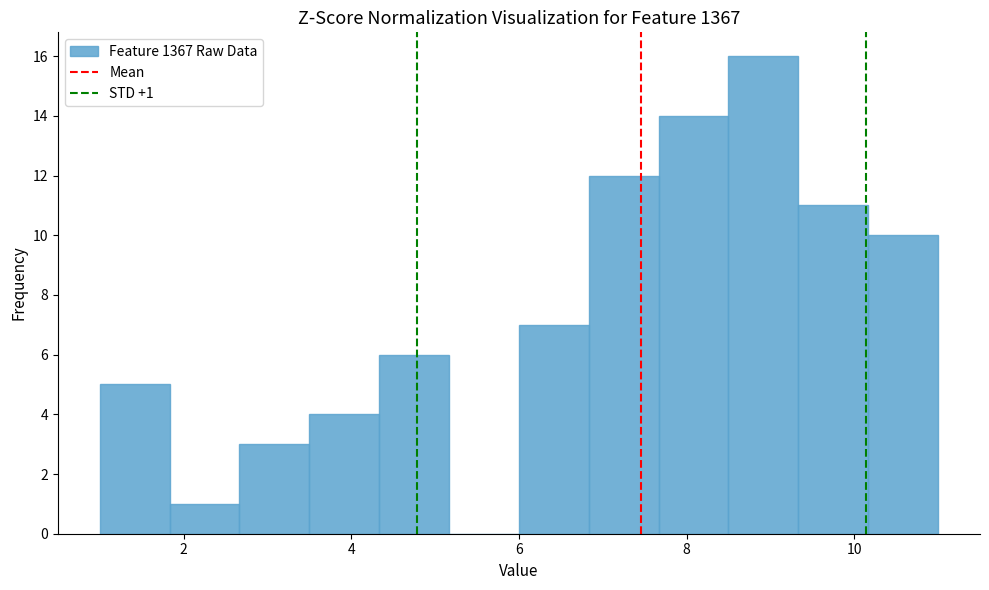

Which range on the x-axis has the tallest bar?

8.6 to 9.4